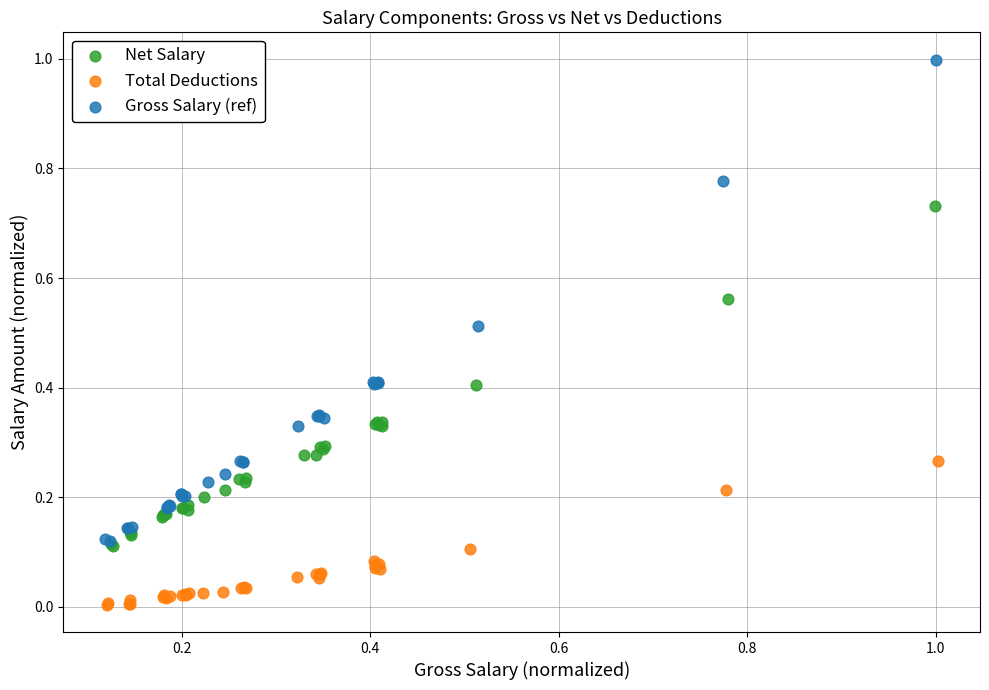

Which series has the largest Y range (max minus min)?

Gross Salary (ref)